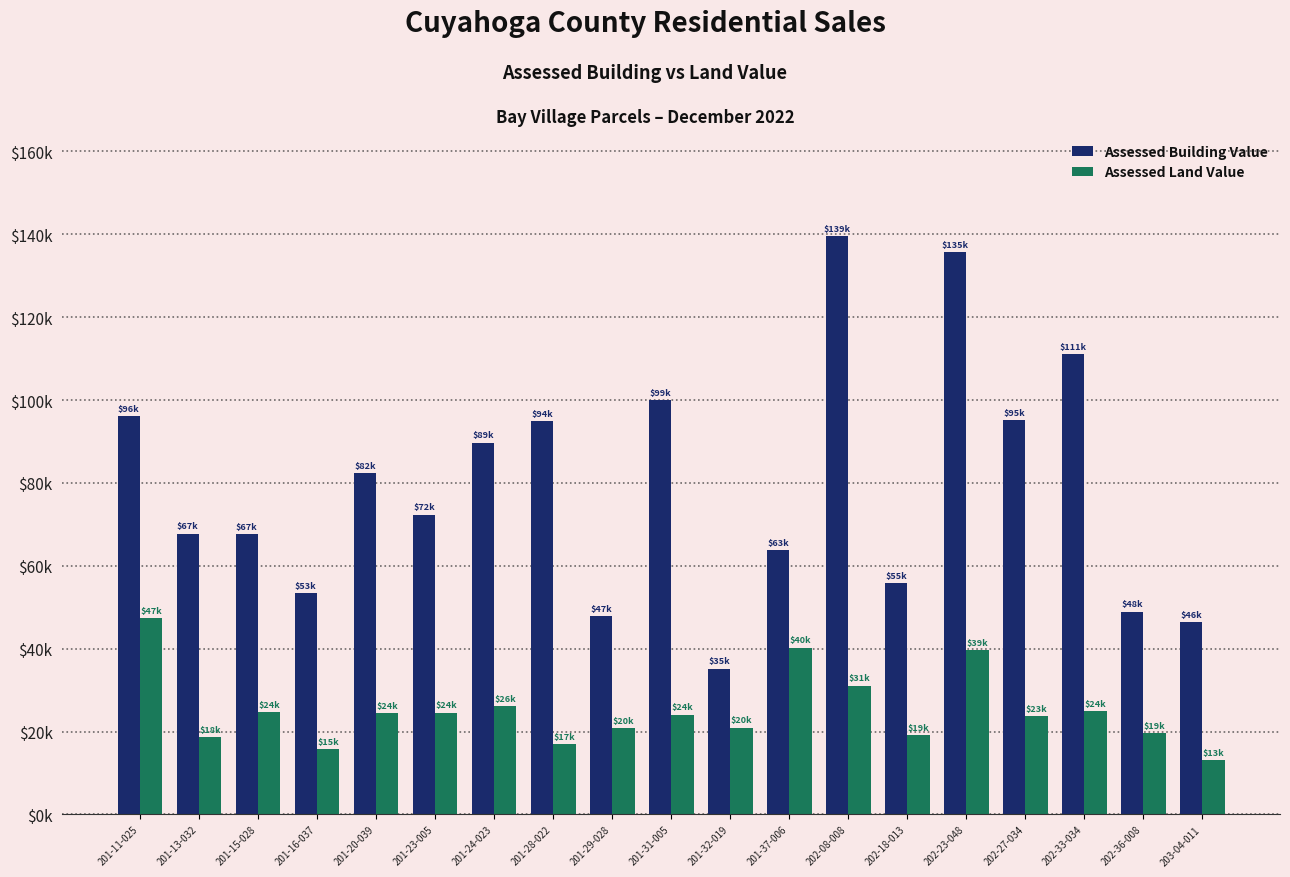

Does the chart contain stacked bars?

No